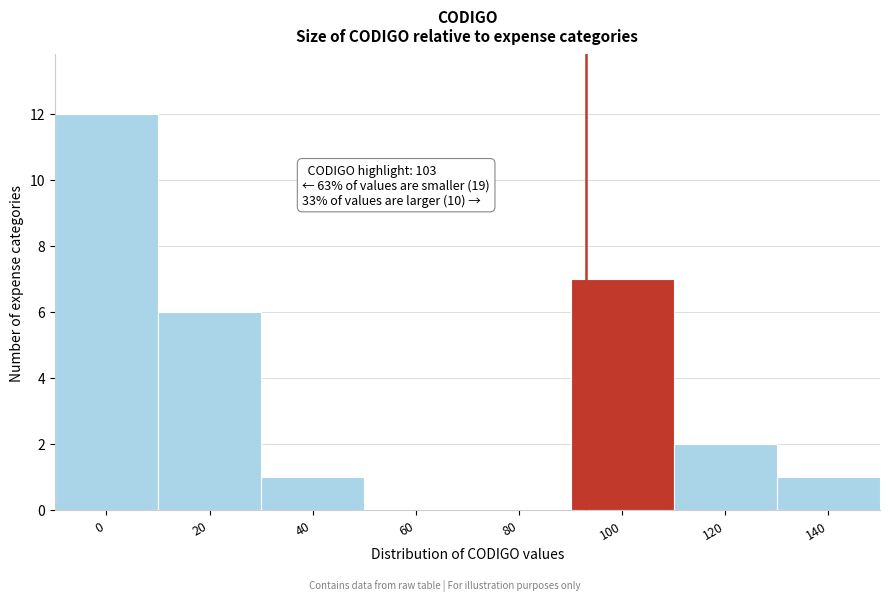

Reading left to right, transcribe all the data shown in this chart.

0=12	20=6	40=1	60=0	80=0	100=7	120=2	140=1